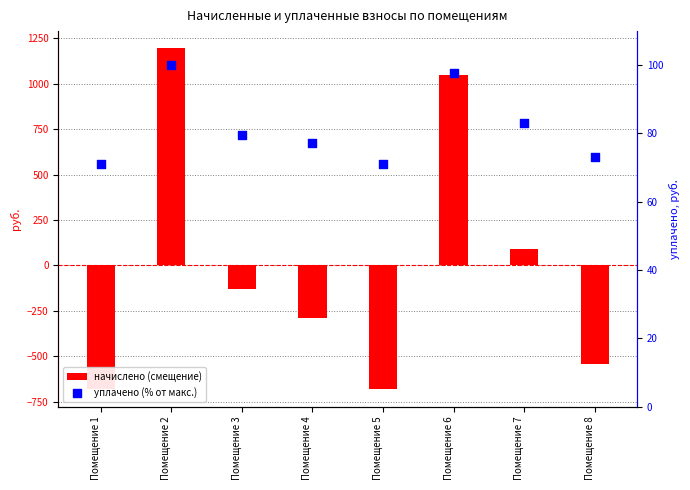

Which series contains the lowest Y value?

начислено (смещение)